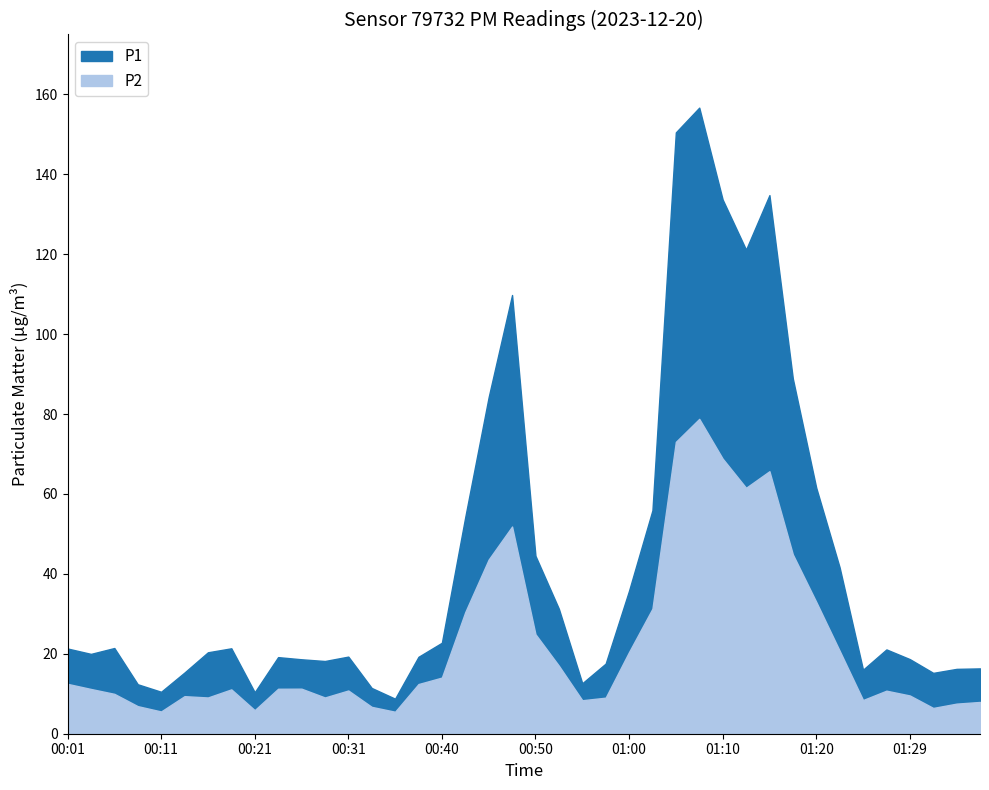

Between 00:36 and 00:23, which is larger?

00:23